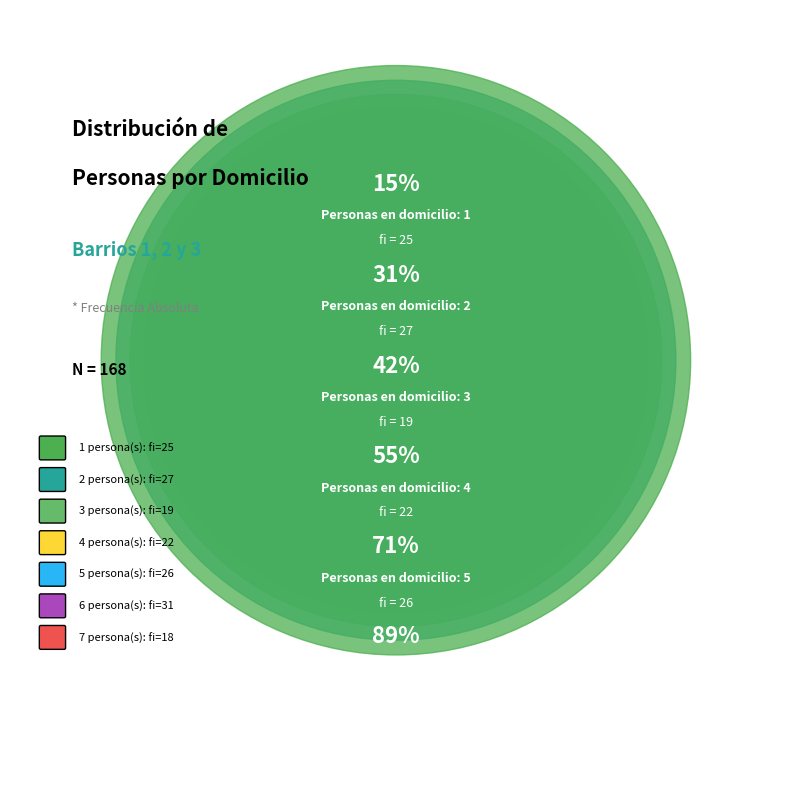

What is the smallest slice in the pie chart?

7